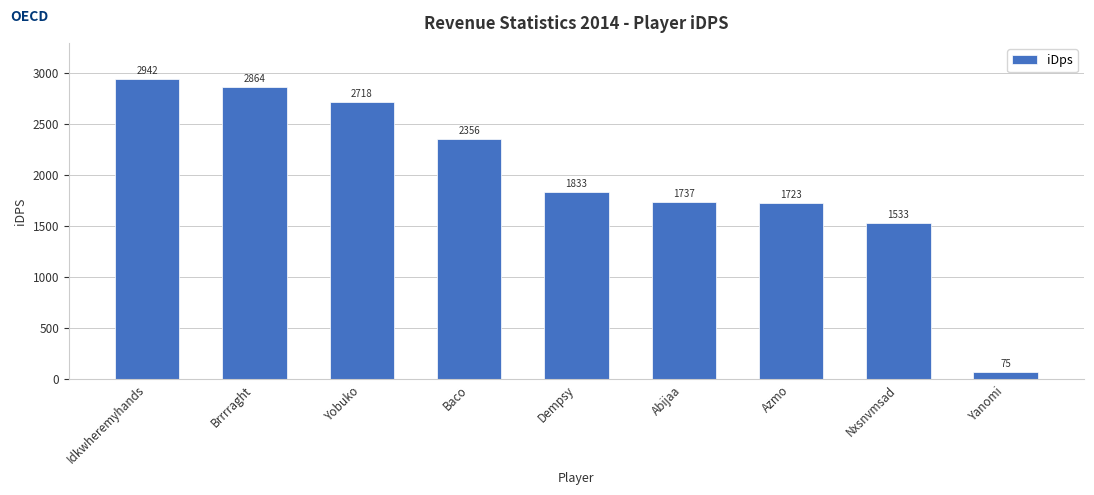

What is the greatest value displayed?

2942.4